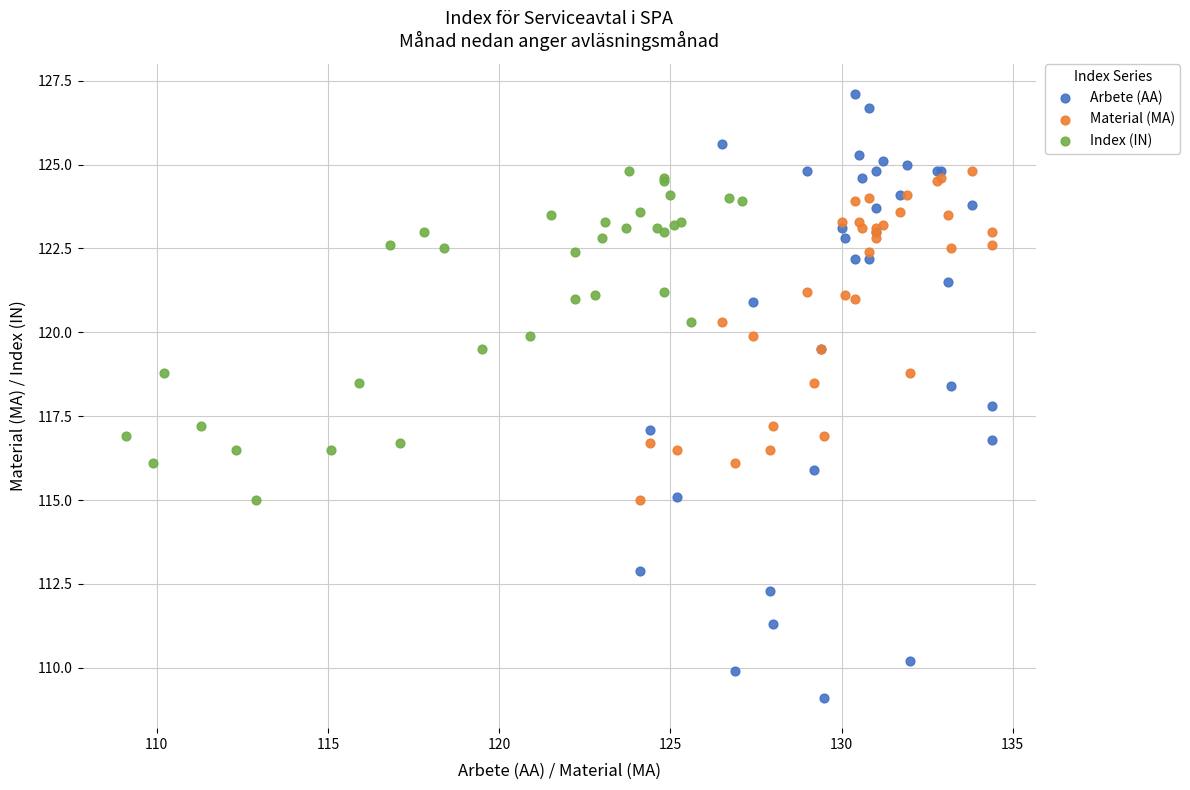

What are all the series names shown in the legend?

Arbete (AA), Material (MA), Index (IN)